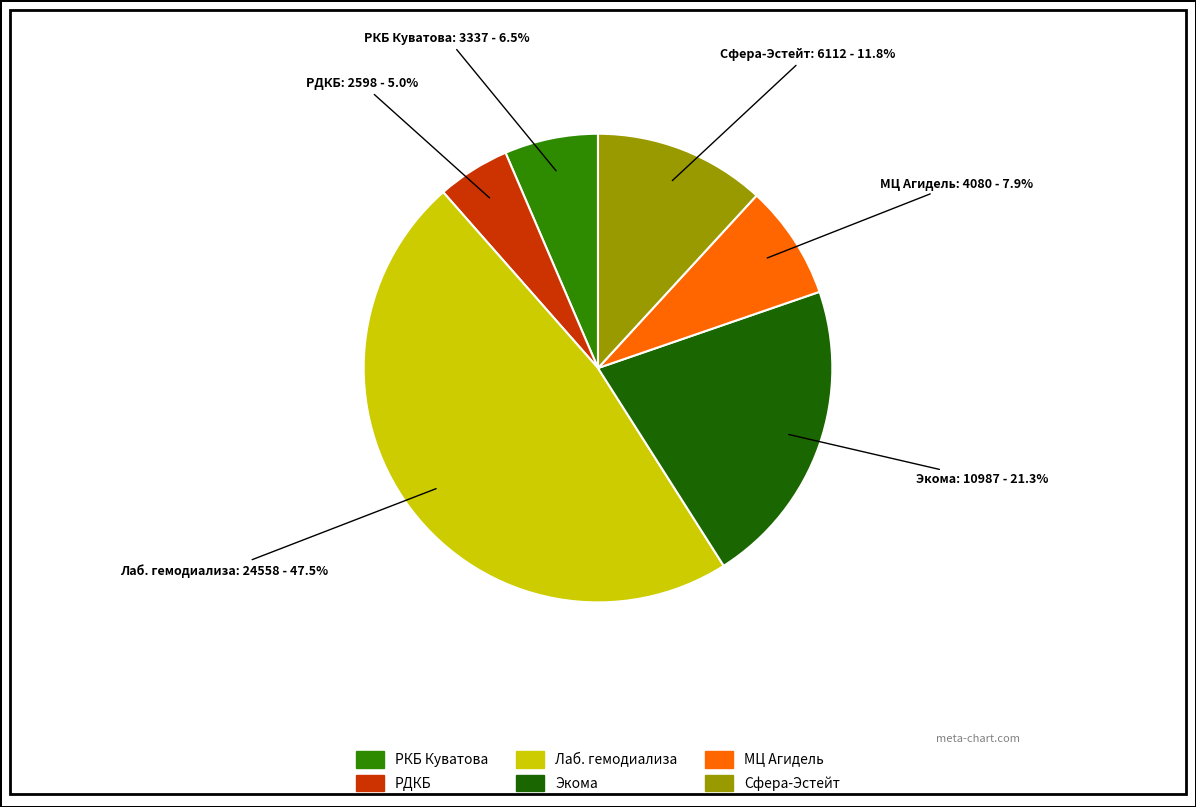

Is there any slice that represents more than half of the pie?

No